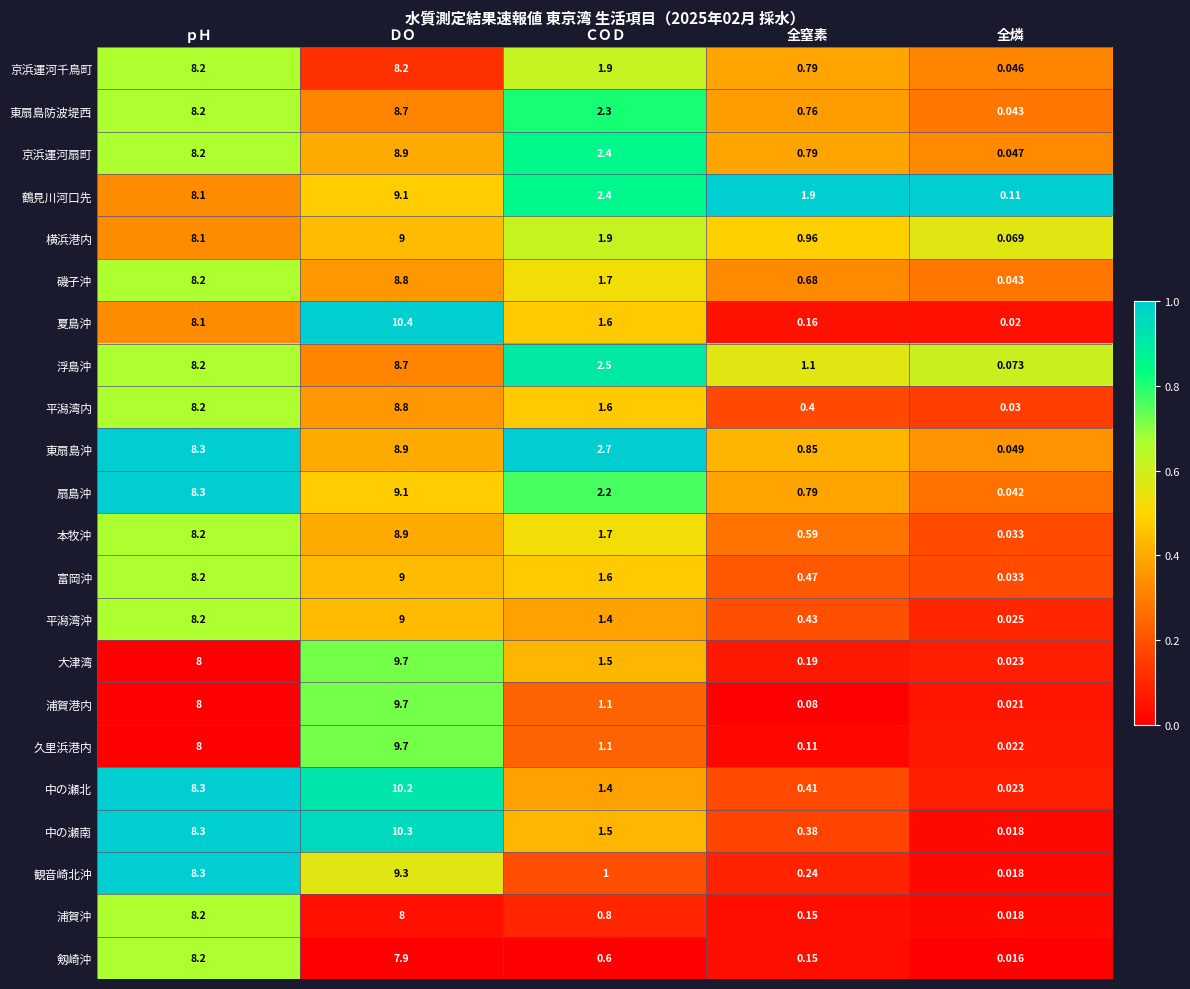

Is the value of 磯子沖 at 全燐 greater than the value of 剱崎沖 at ＣＯＤ?

No